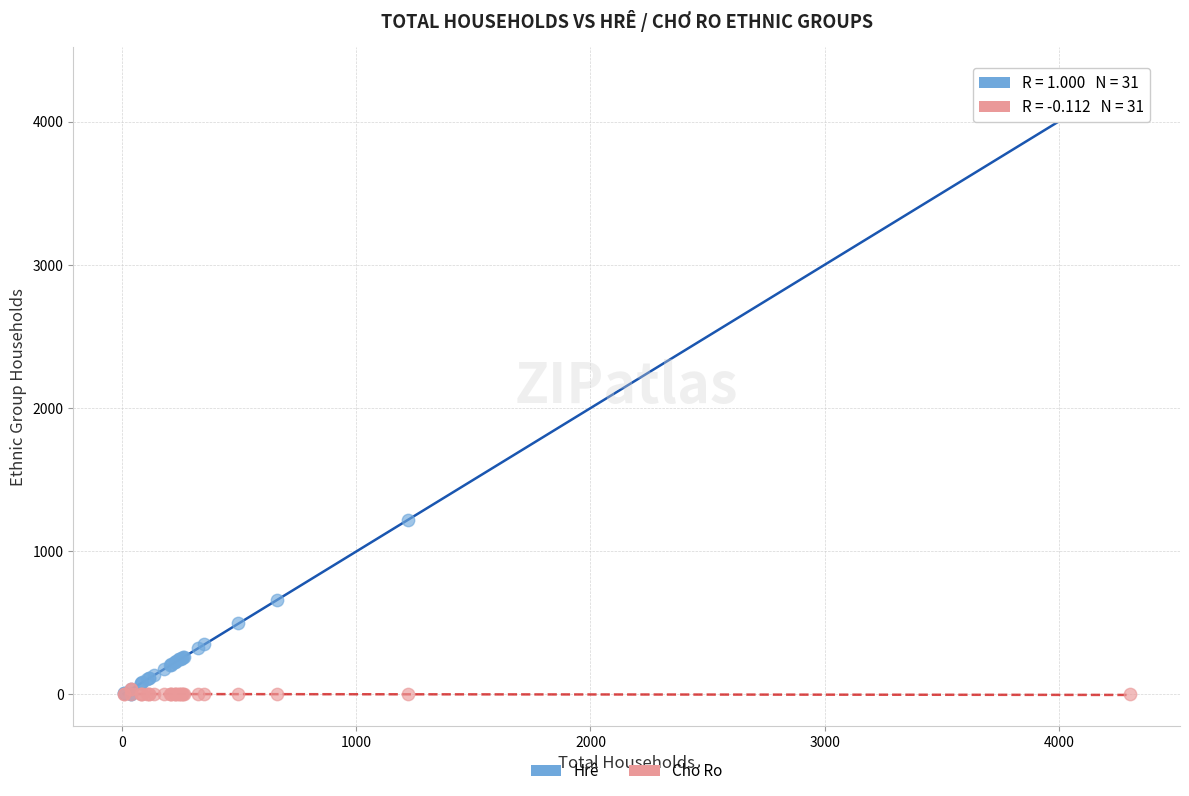

Which series contains the highest Y value?

Hrê